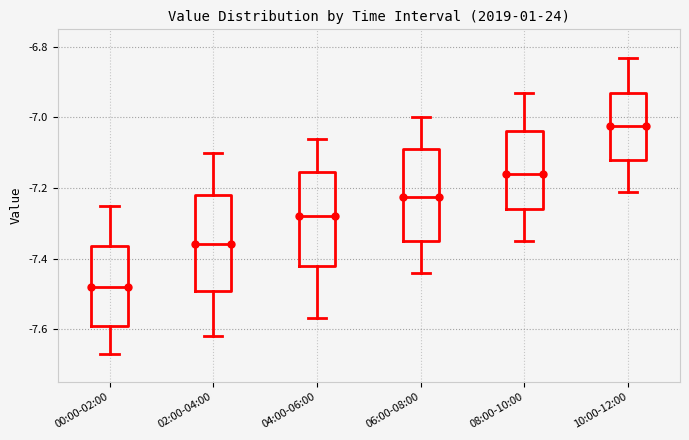

Which box's median line is the lowest?

00:00-02:00